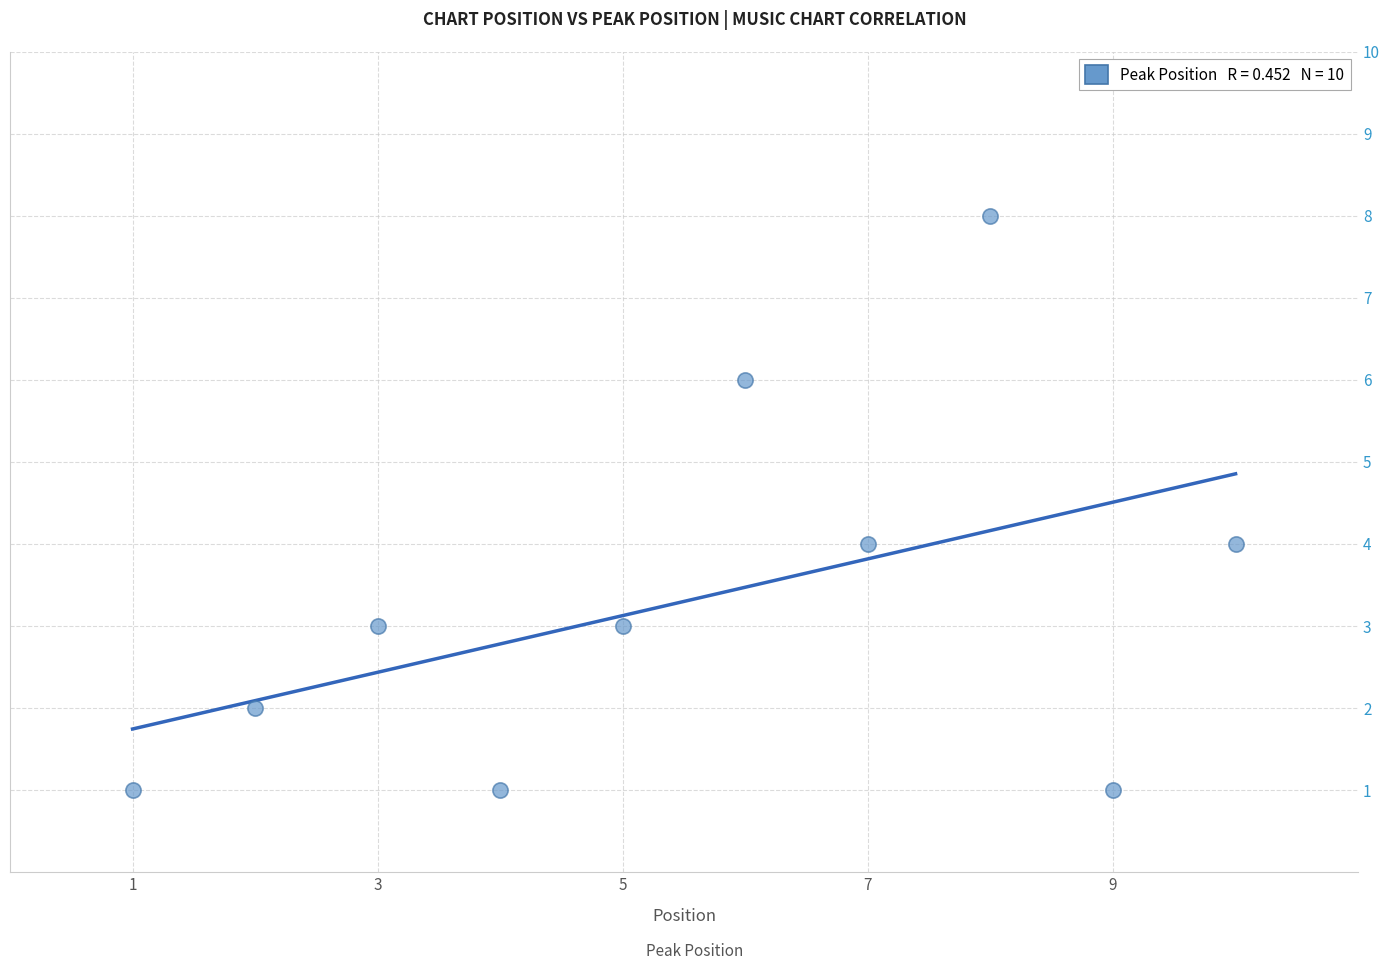

What is the average X value?

6